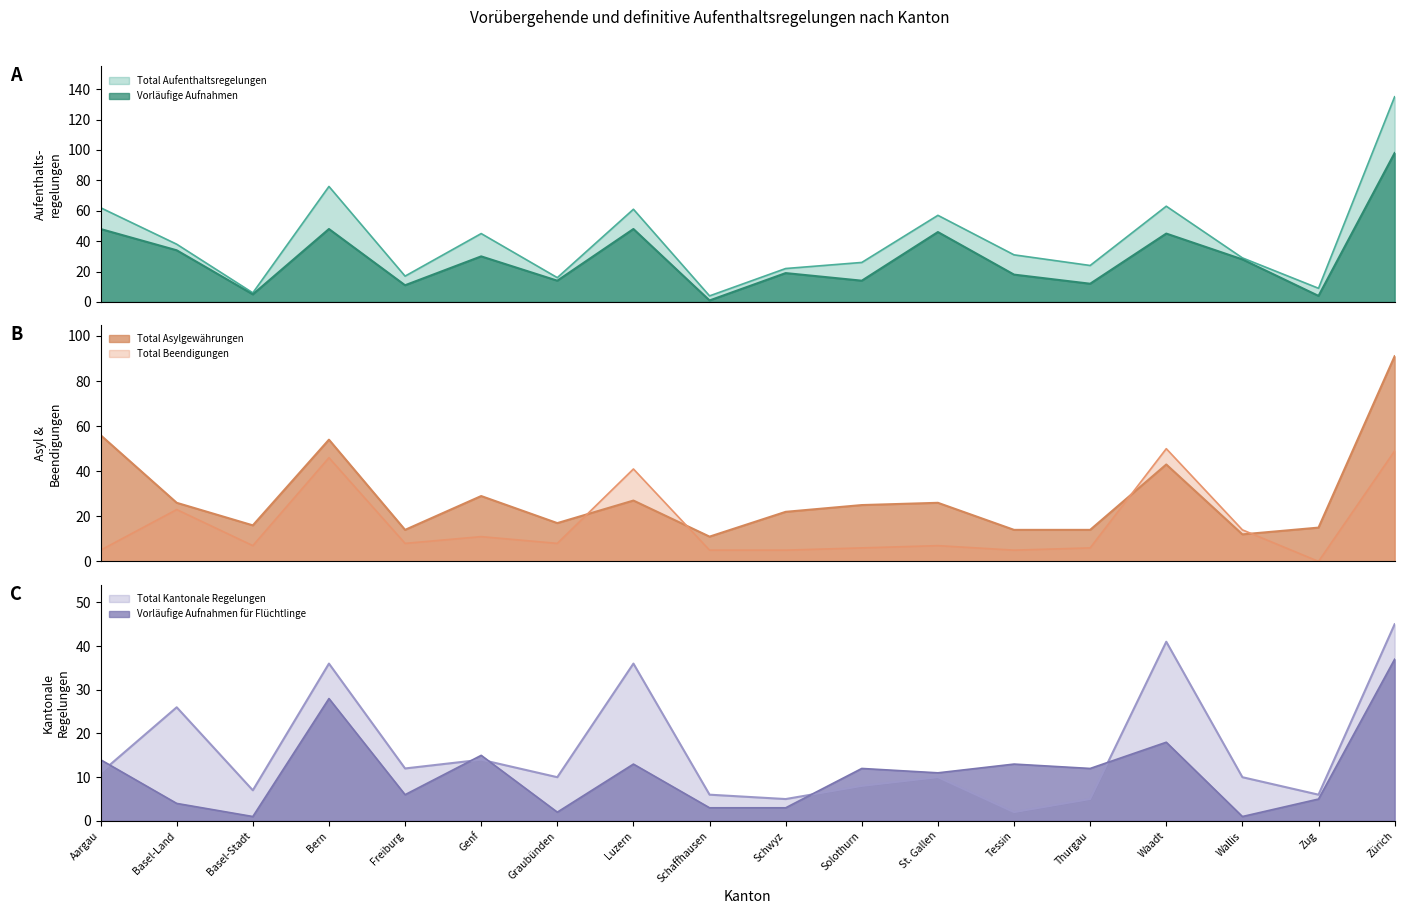

At which label is Total Aufenthaltsregelungen closest to 69?

Waadt